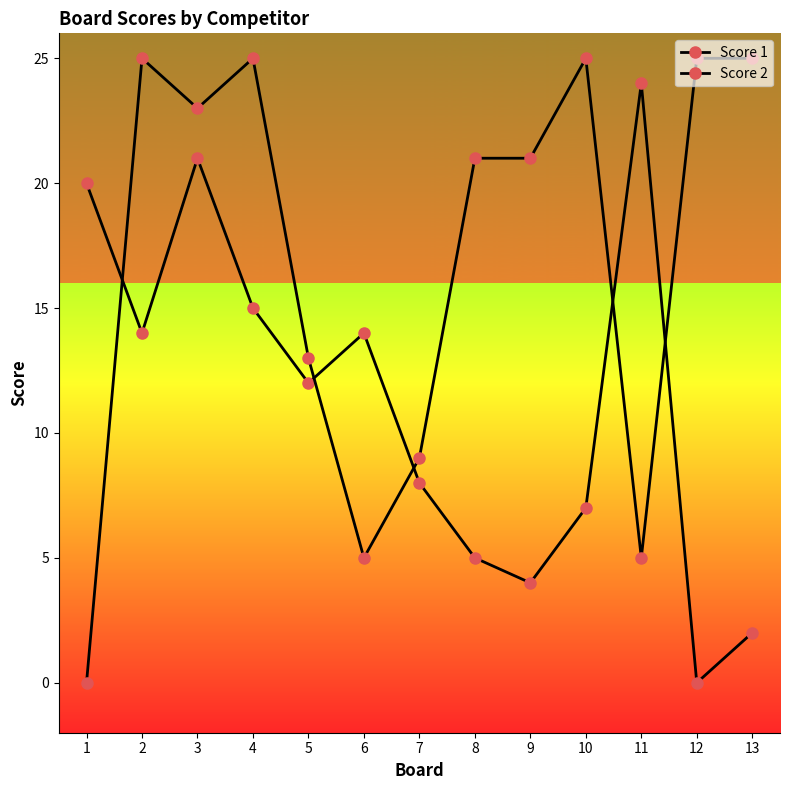

At which category does Score 1 reach its first local peak?

3